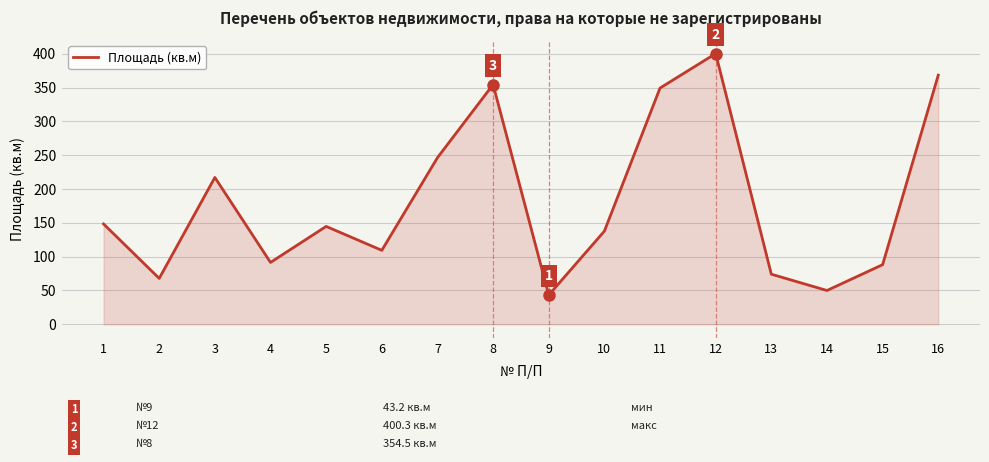

What is the greatest value displayed?

400.3